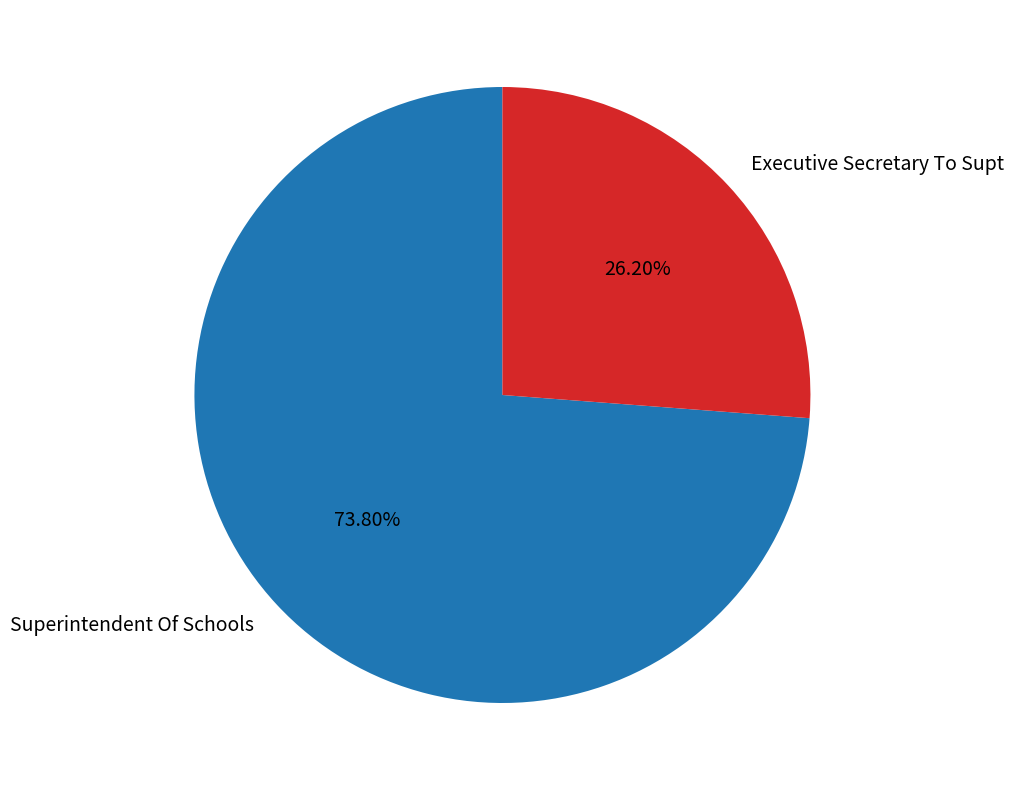

To the nearest percent, what portion does Executive Secretary To Supt represent?

26%